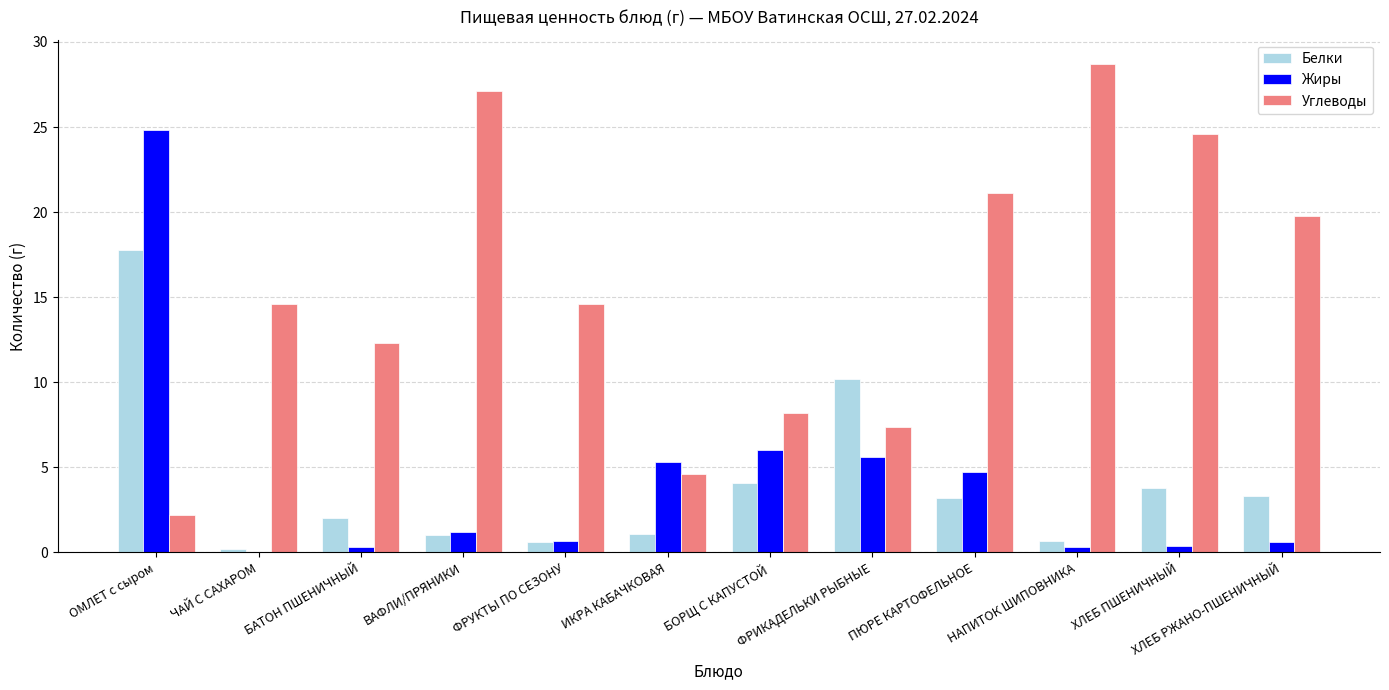

What is the approximate value of Жиры at ФРУКТЫ ПО СЕЗОНУ?

0.7